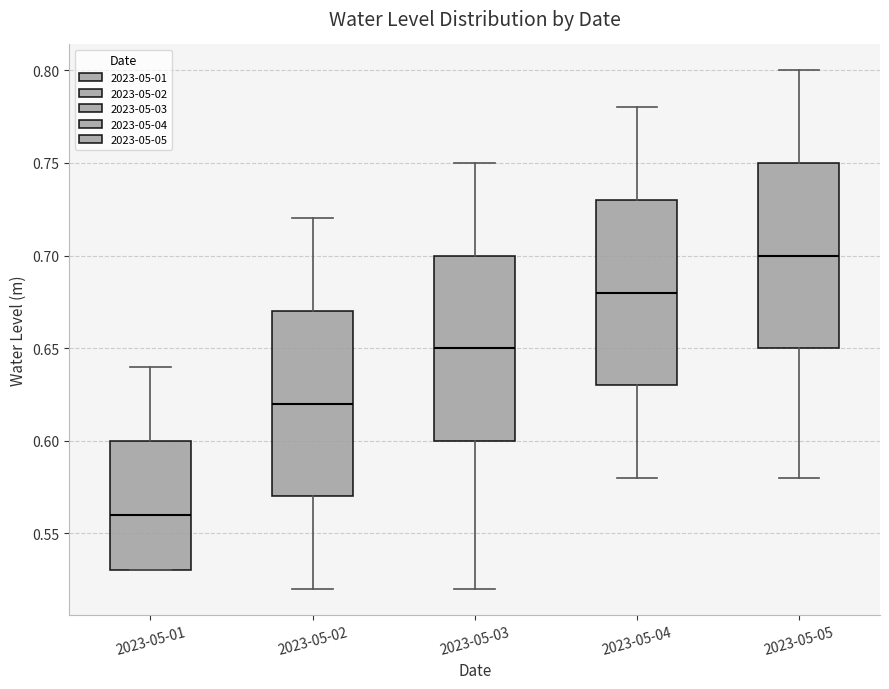

Which box has the highest median line?

2023-05-05